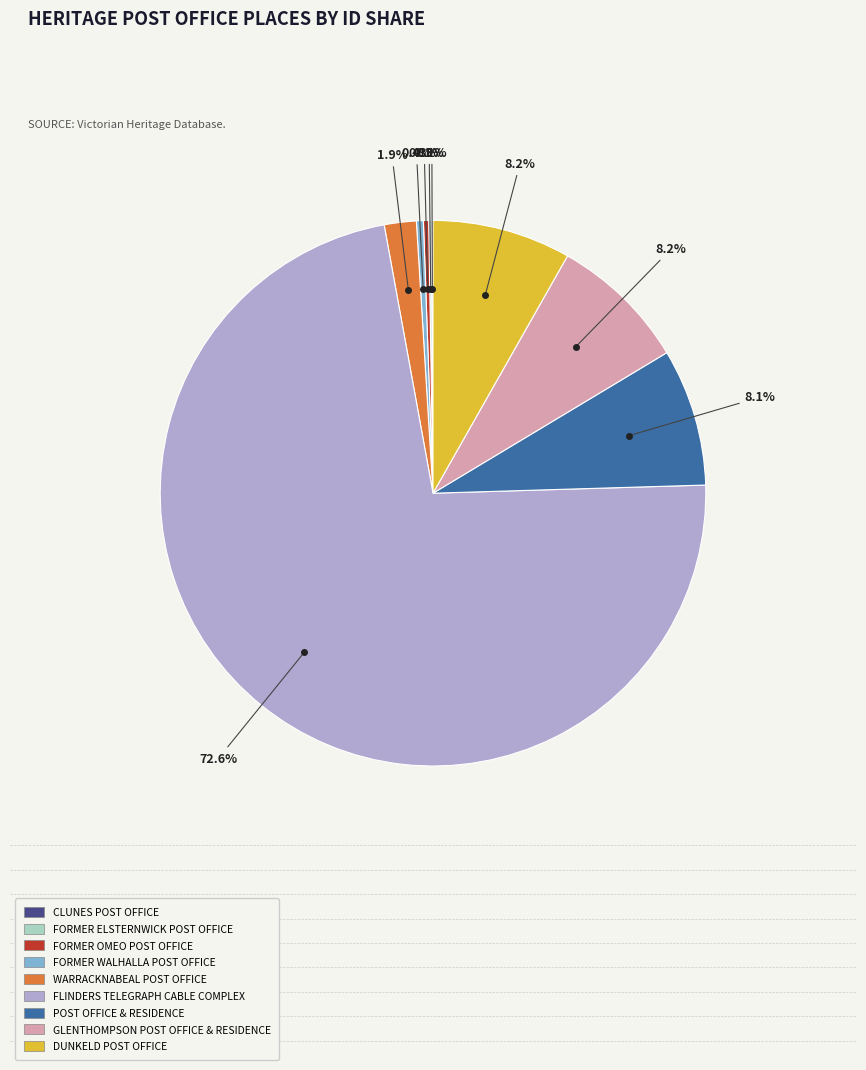

Between FORMER WALHALLA POST OFFICE and FLINDERS TELEGRAPH CABLE COMPLEX, which is larger?

FLINDERS TELEGRAPH CABLE COMPLEX